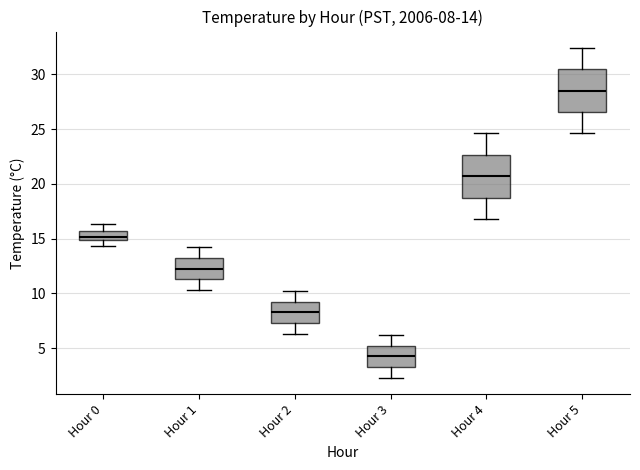

Which box's median line is the highest?

Hour 5